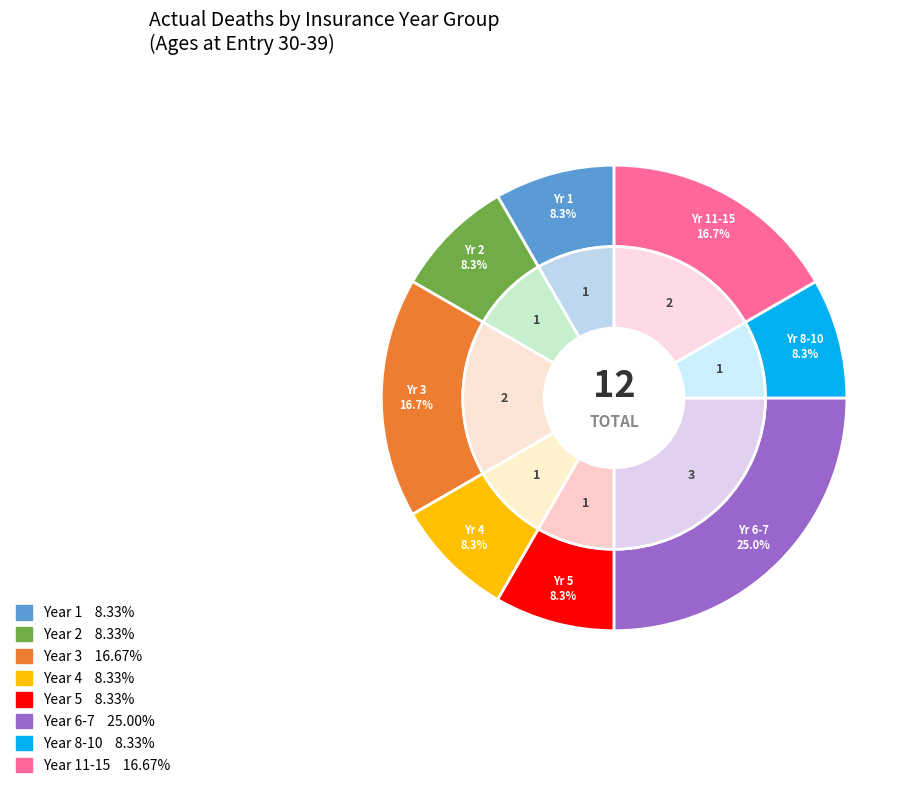

What is the largest slice in the pie chart?

6-7